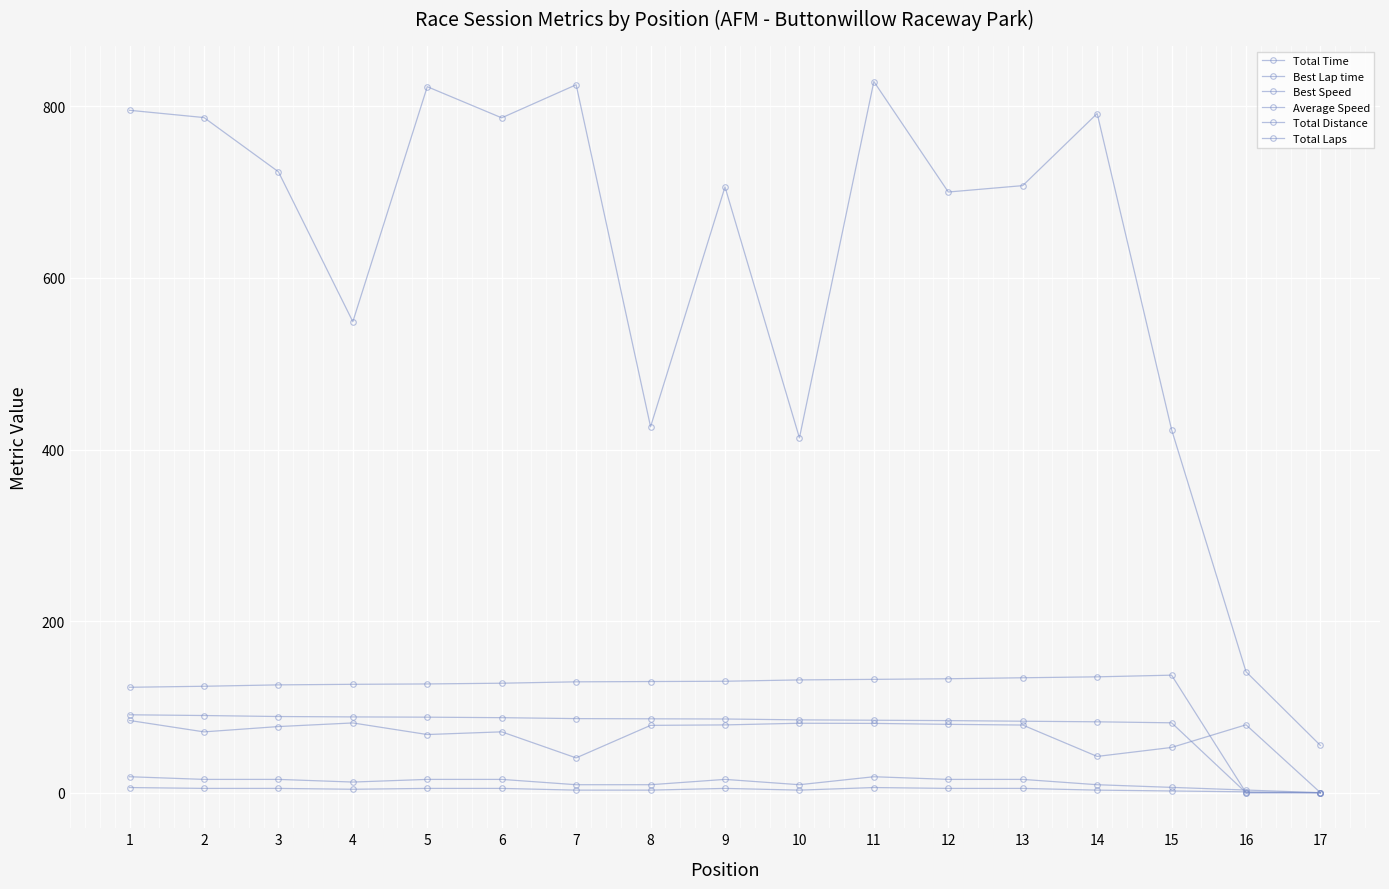

Is this an area chart (filled region under the line)?

No